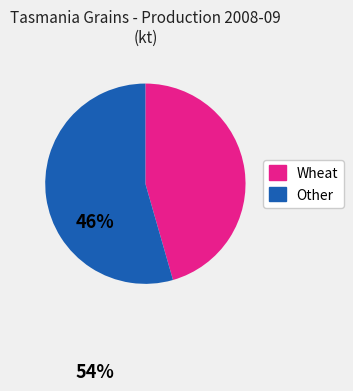

Is there any slice that represents more than half of the pie?

Yes